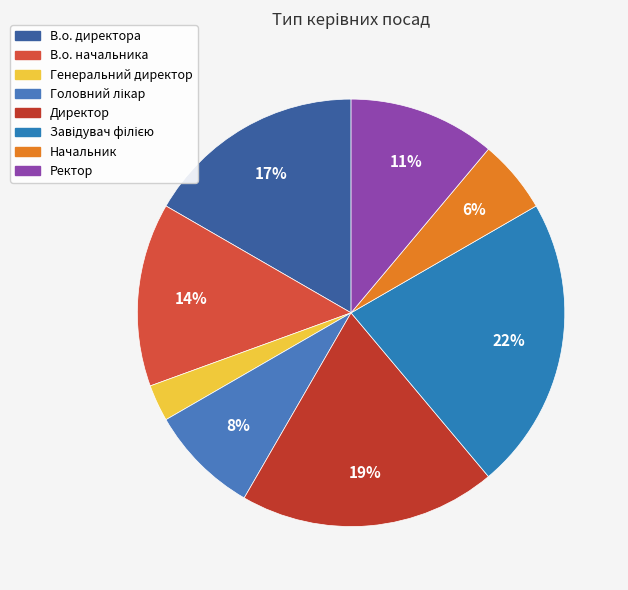

What is the ratio of the value at В.о. директора to the value at Директор?

0.9